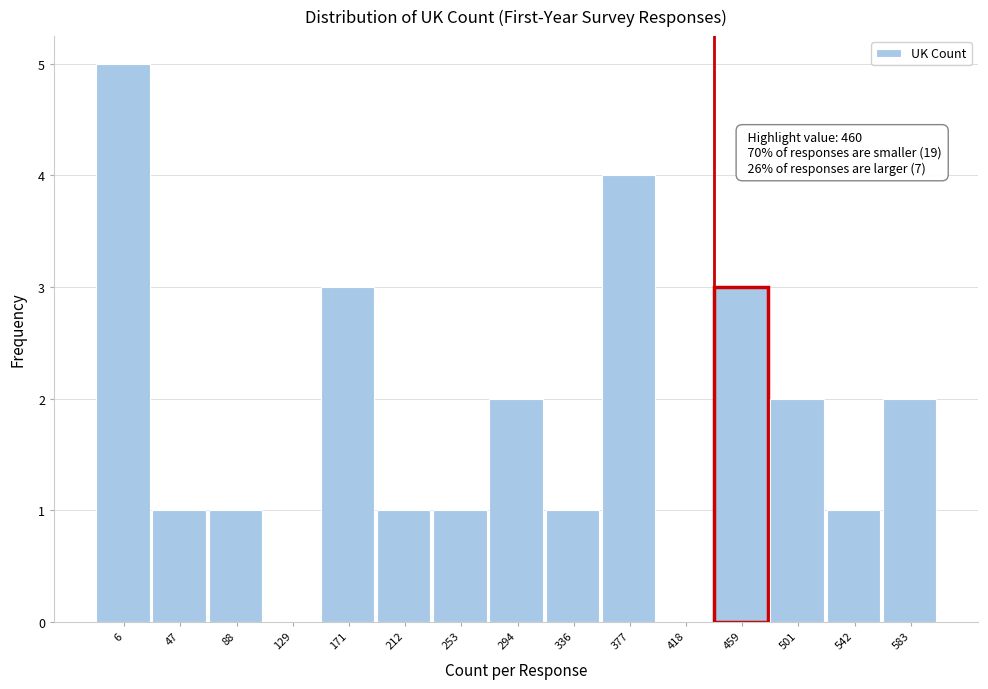

Reading left to right, what are all the values shown in this chart?

6=5	47=1	88=1	129=0	171=3	212=1	253=1	294=2	336=1	377=4	418=0	459=3	501=2	542=1	583=2